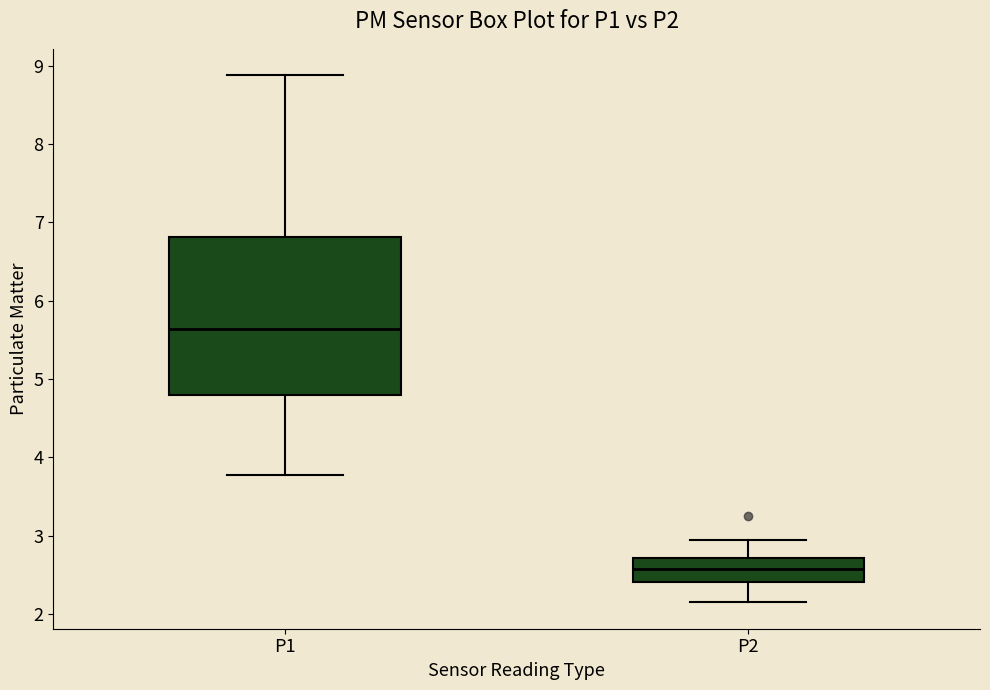

Reading left to right, read every box against the y-axis: the position of its median line, the range the box covers, and the ends of its whiskers. The values are not printed on the chart, so give them approximately, as read against the axis.

P1: median 5.6, box 4.8 to 6.8, whiskers 3.8 to 8.9
P2: median 2.6, box 2.4 to 2.7, whiskers 2.2 to 3.0